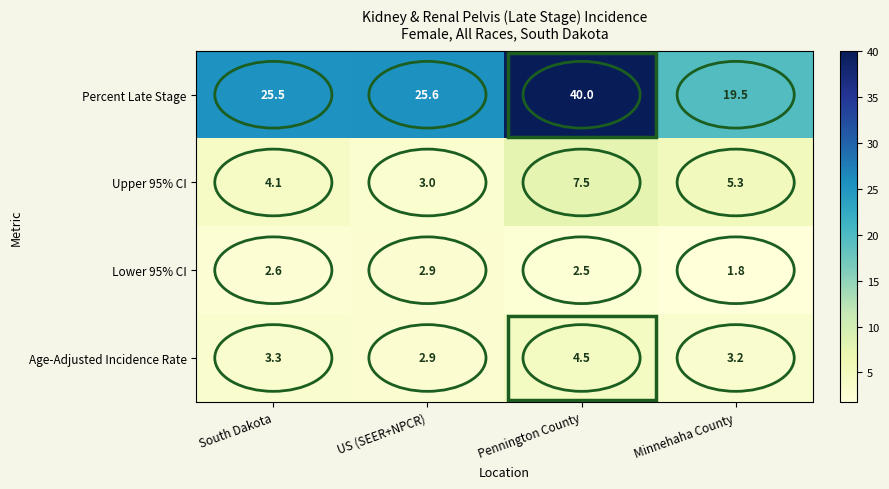

What is the difference between the second highest and minimum values in the Percent Late Stage series?

6.1